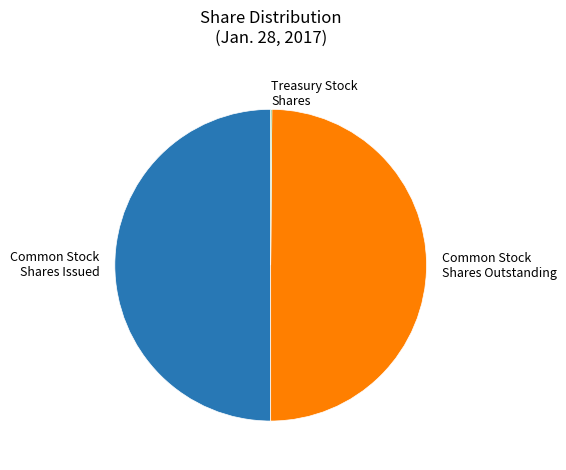

What is the ratio of the value at Common Stock Shares Issued to the value at Common Stock Shares Outstanding?

1.0